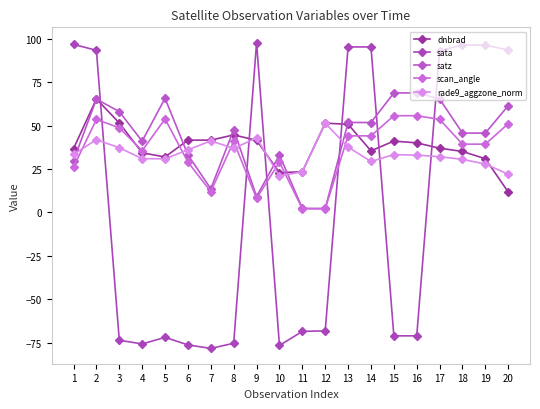

Which has a higher value, 12 or 19?

12